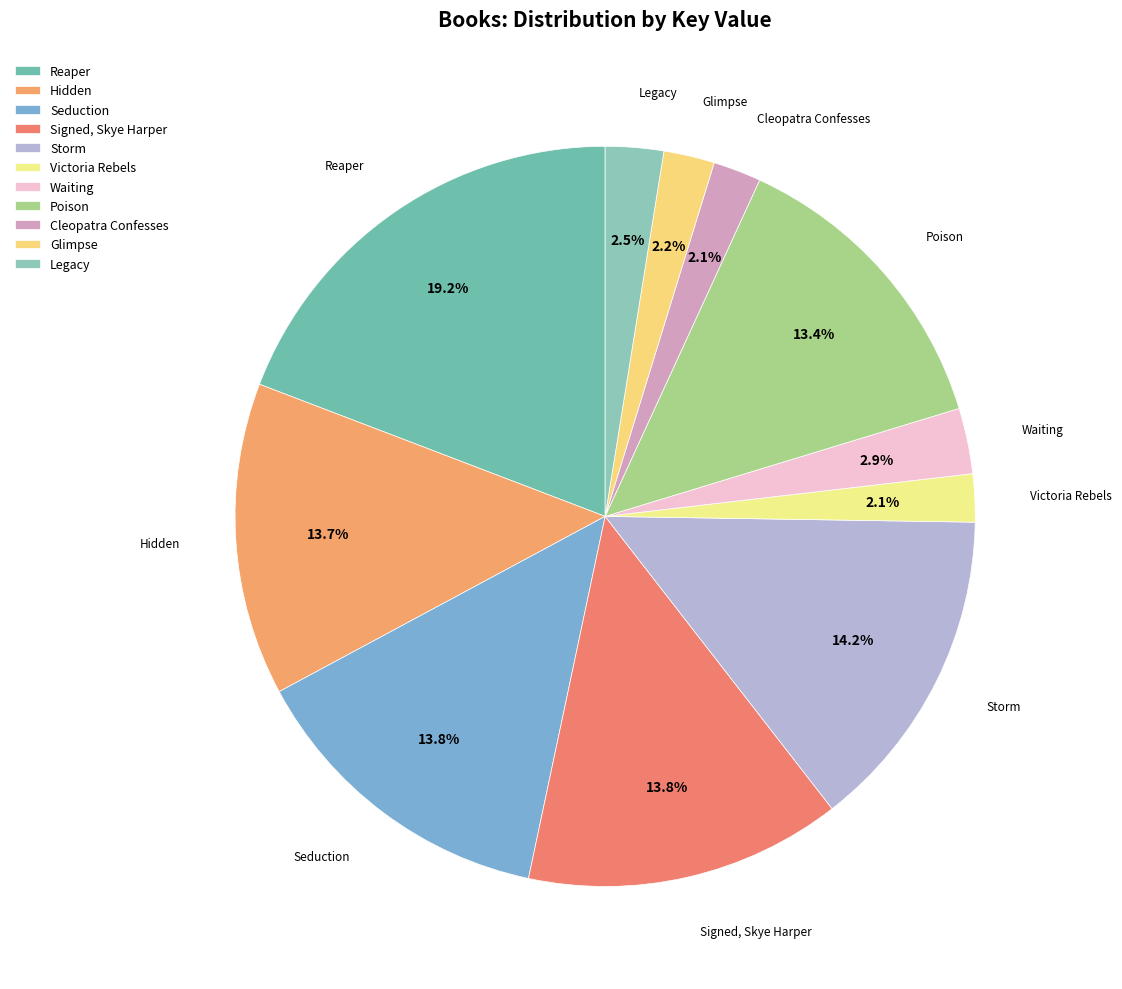

What is the largest slice in the pie chart?

Reaper